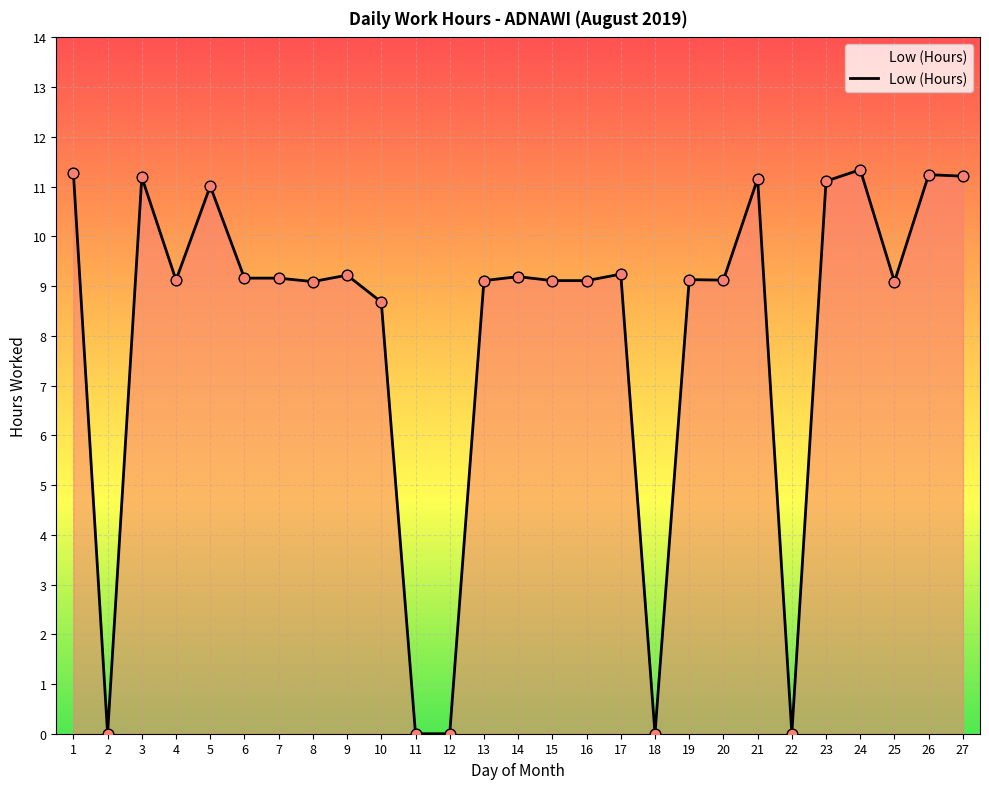

Which has a higher value, 8 or 18?

8